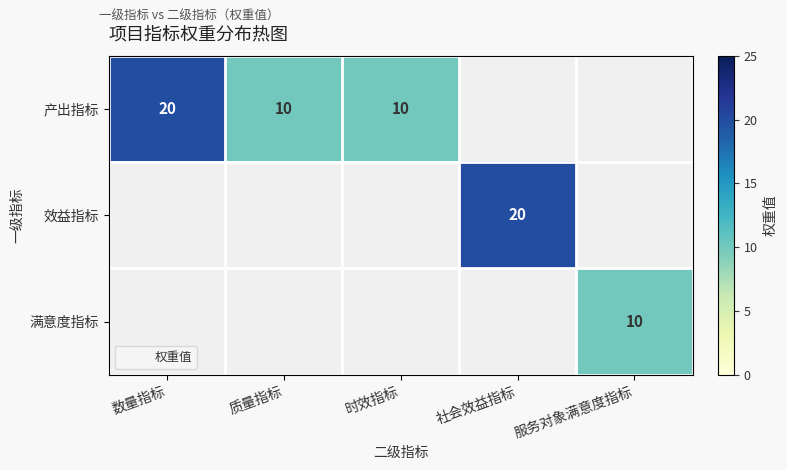

How many positive values does the 效益指标 series have?

1